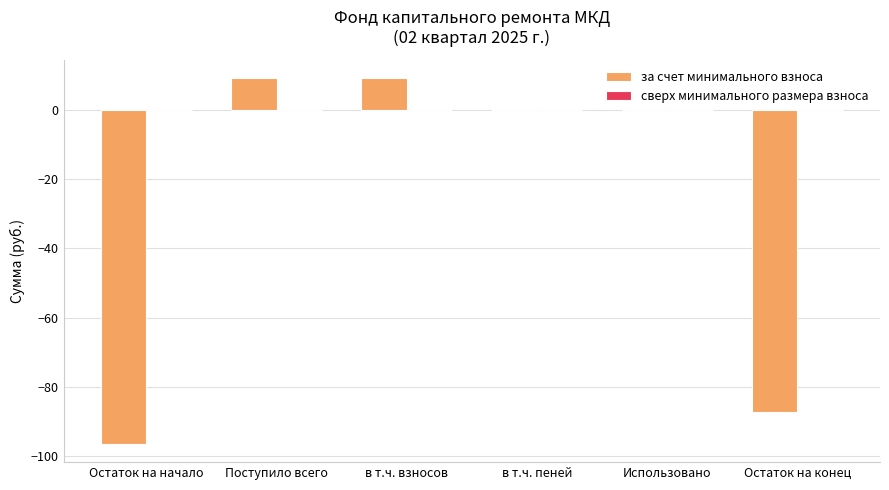

What is the change in value from в т.ч. взносов to в т.ч. пеней?

-9.3